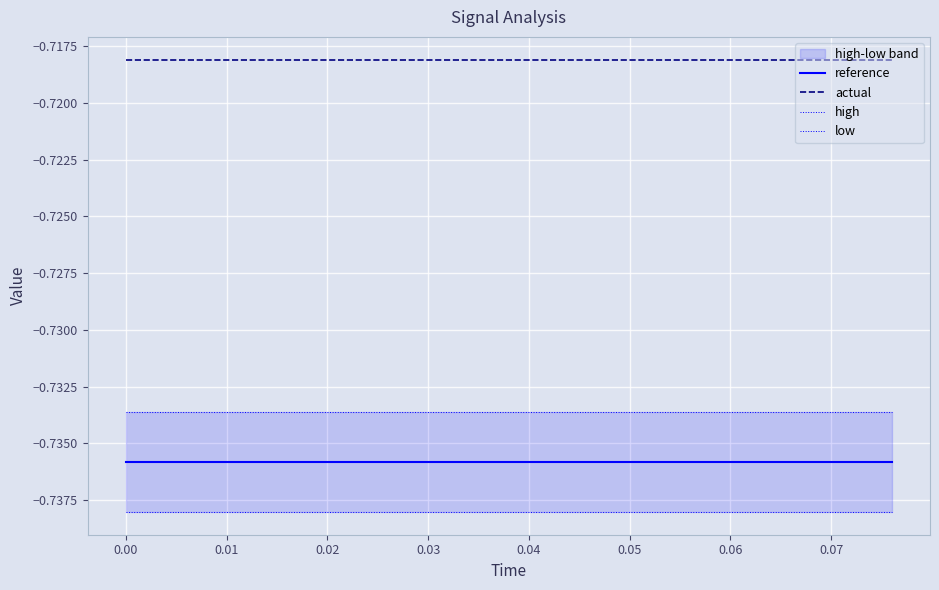

What is the value of the high point at the 20th from the left?

-0.7